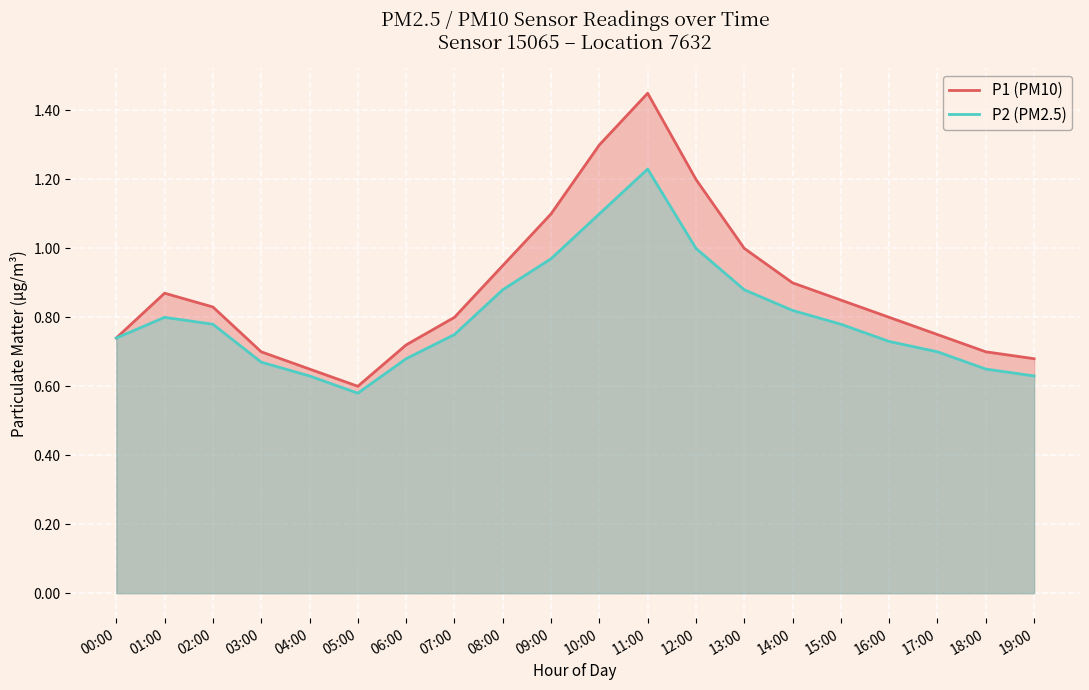

What is the sum of the P1 line values at 08:00 and 17:00?

1.7